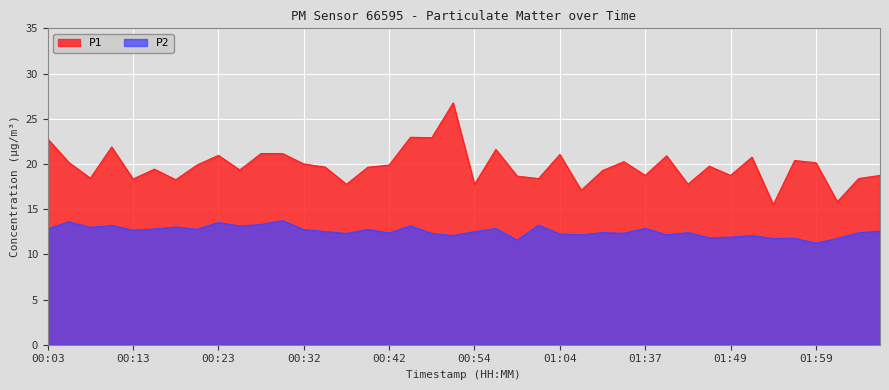

What is the approximate value of P2 at 01:06?

12.2